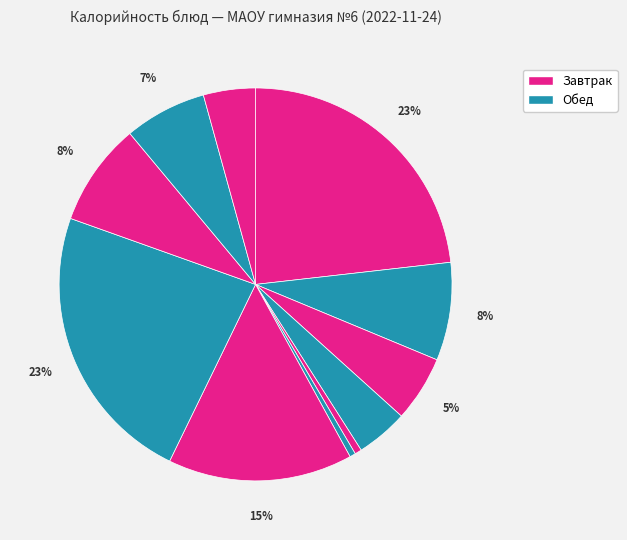

Count the number of slices in the pie.

11